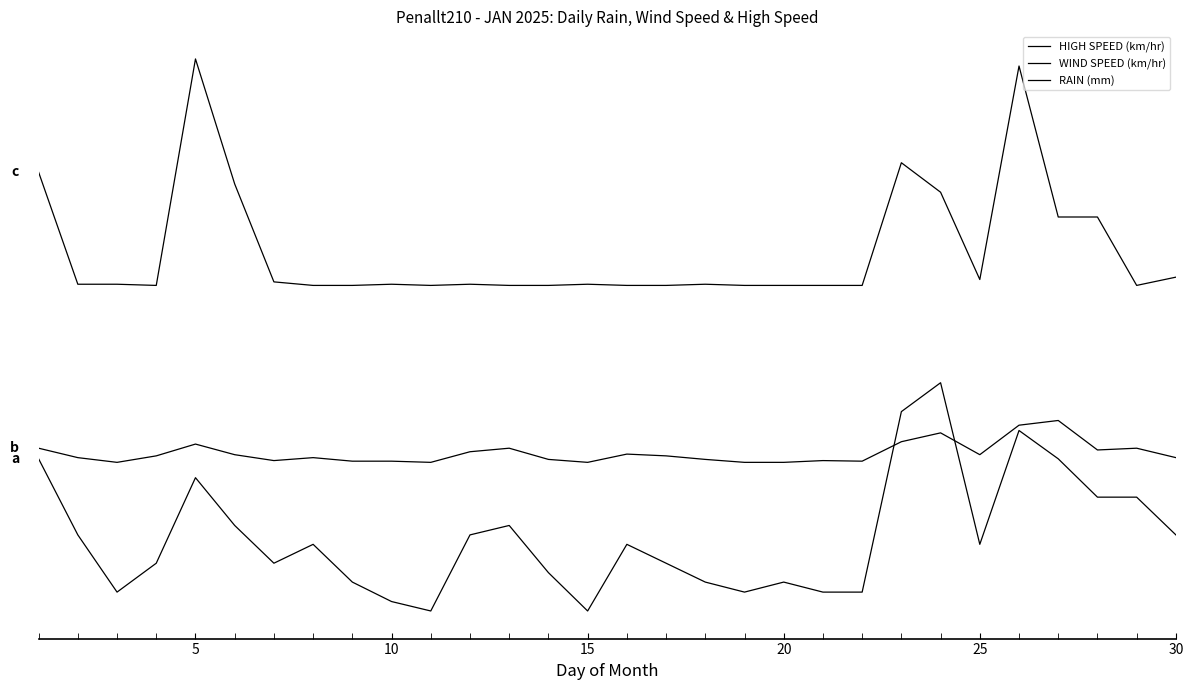

Which series has the widest spread of values?

HIGH SPEED (km/hr)